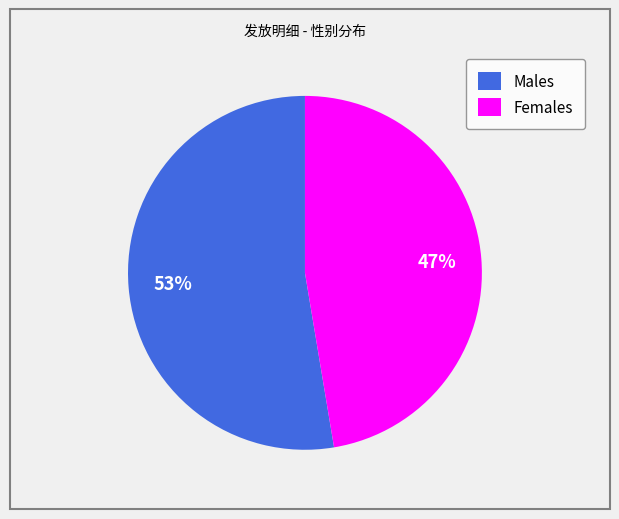

To the nearest percent, what is the average slice percentage?

50%